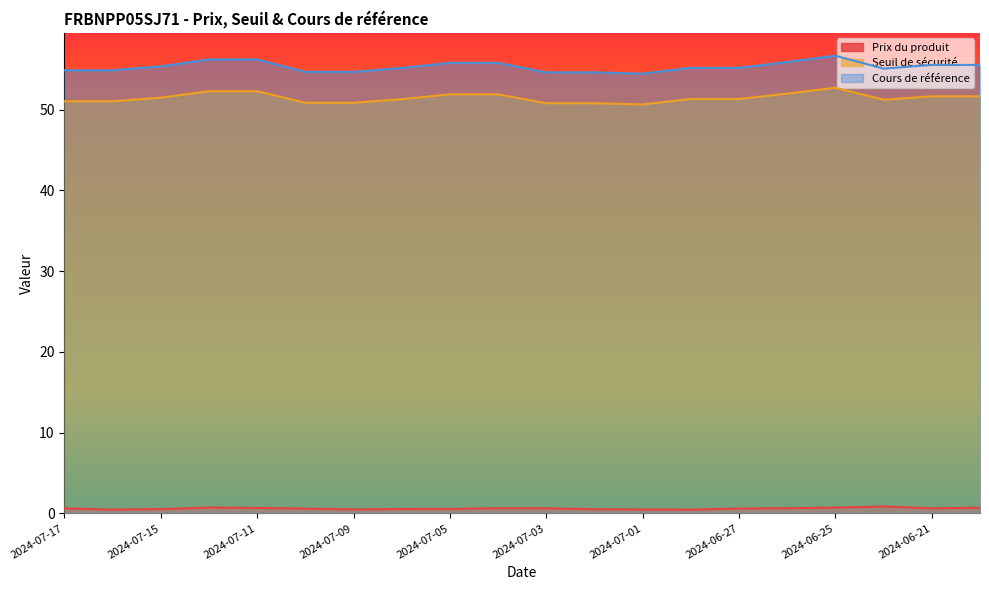

The Seuil de sécurité series shows 50.6 at 2024-07-01. True or false?

True